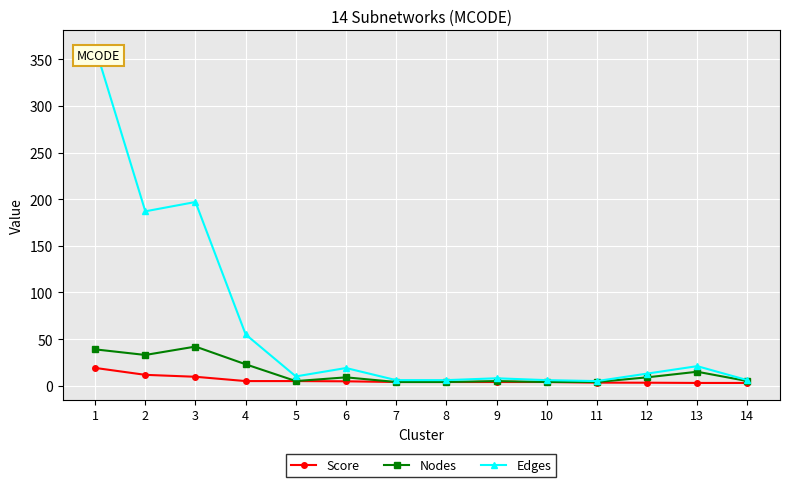

Which series has the widest spread of values?

Edges